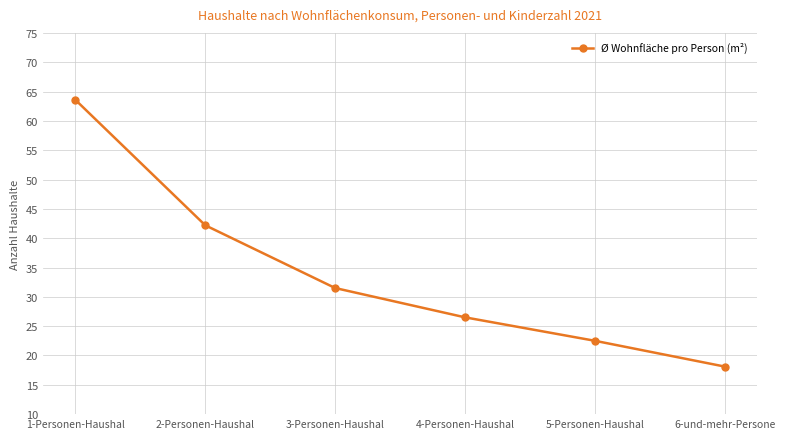

How many series are shown in this chart?

1